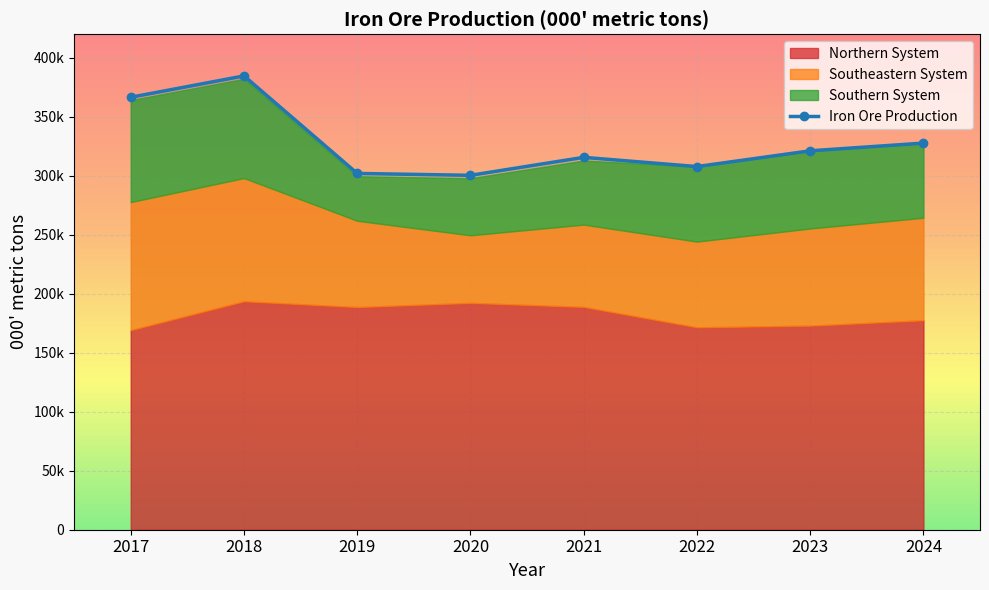

Which has a higher value, 2021 or 2017?

2017